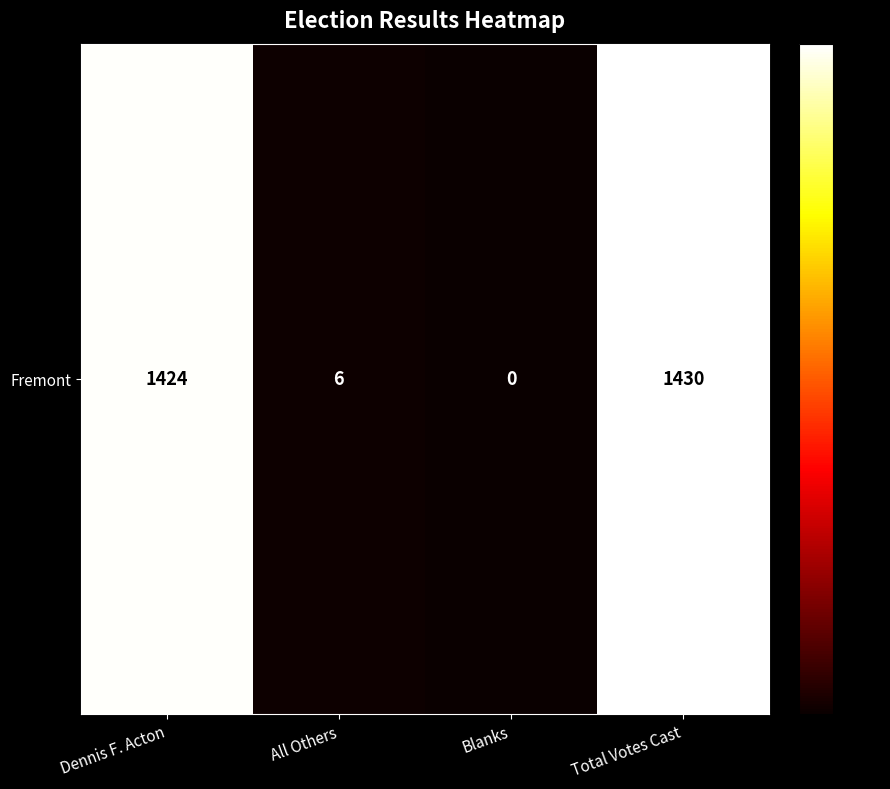

What is the approximate value at Dennis F. Acton, to the nearest 100?

1400